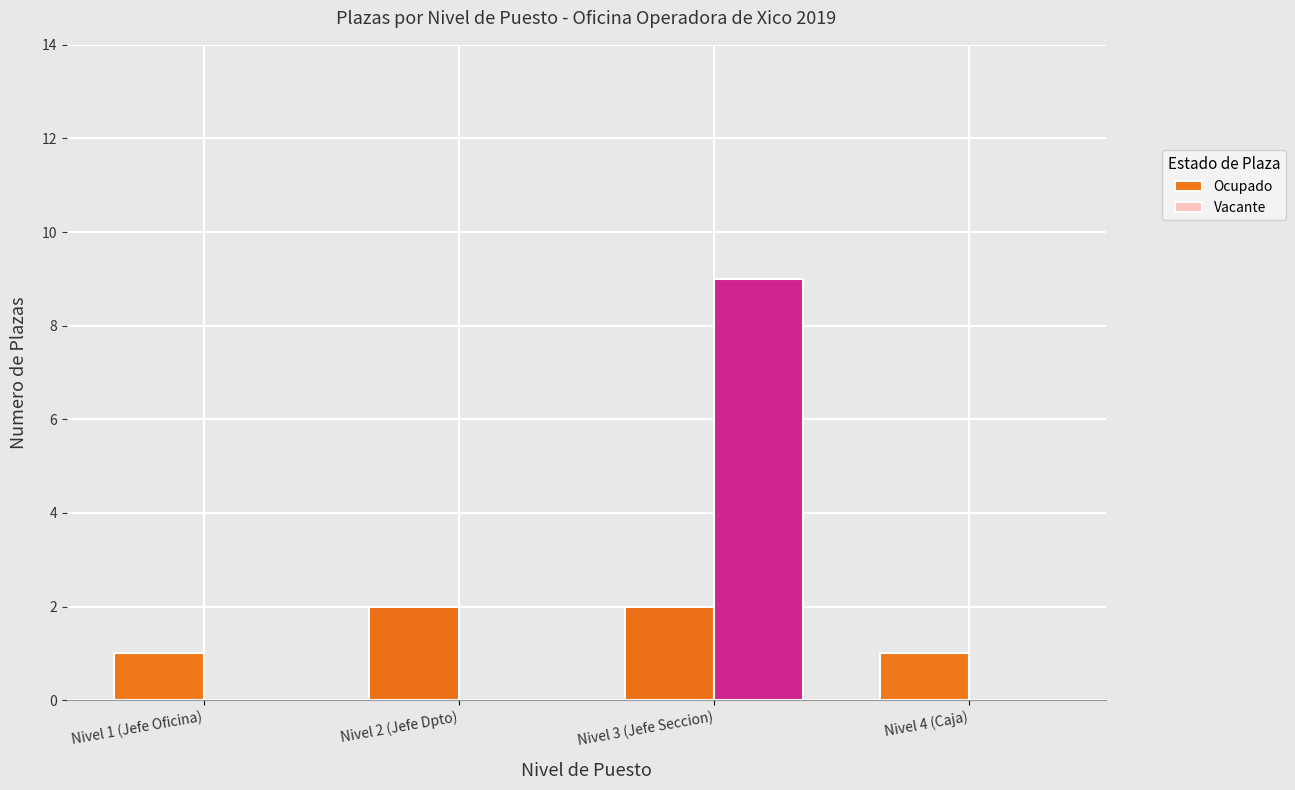

Is it true that Vacante equals 3 at Nivel 3 (Jefe Seccion)?

False